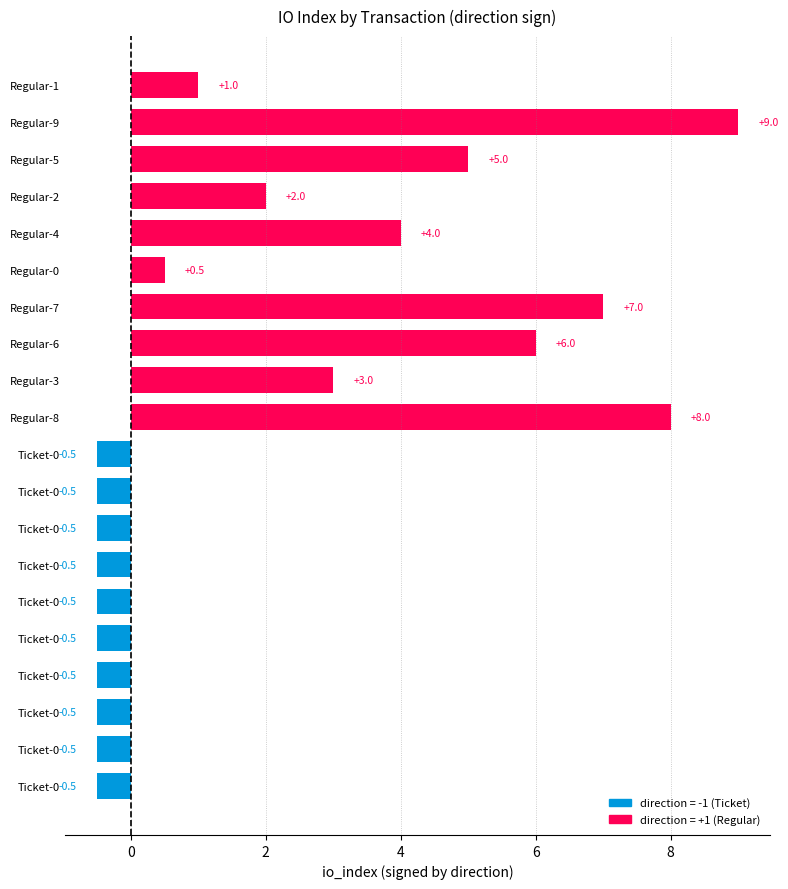

How many bars are there in total?

20